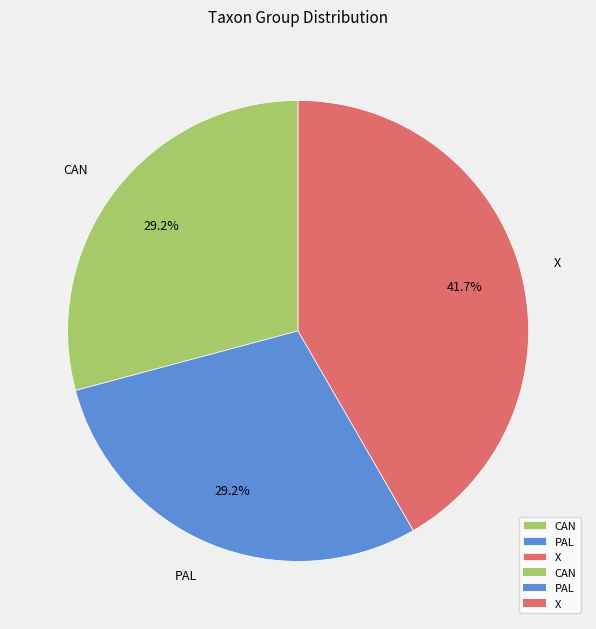

Does PAL account for over 50% of the chart?

No